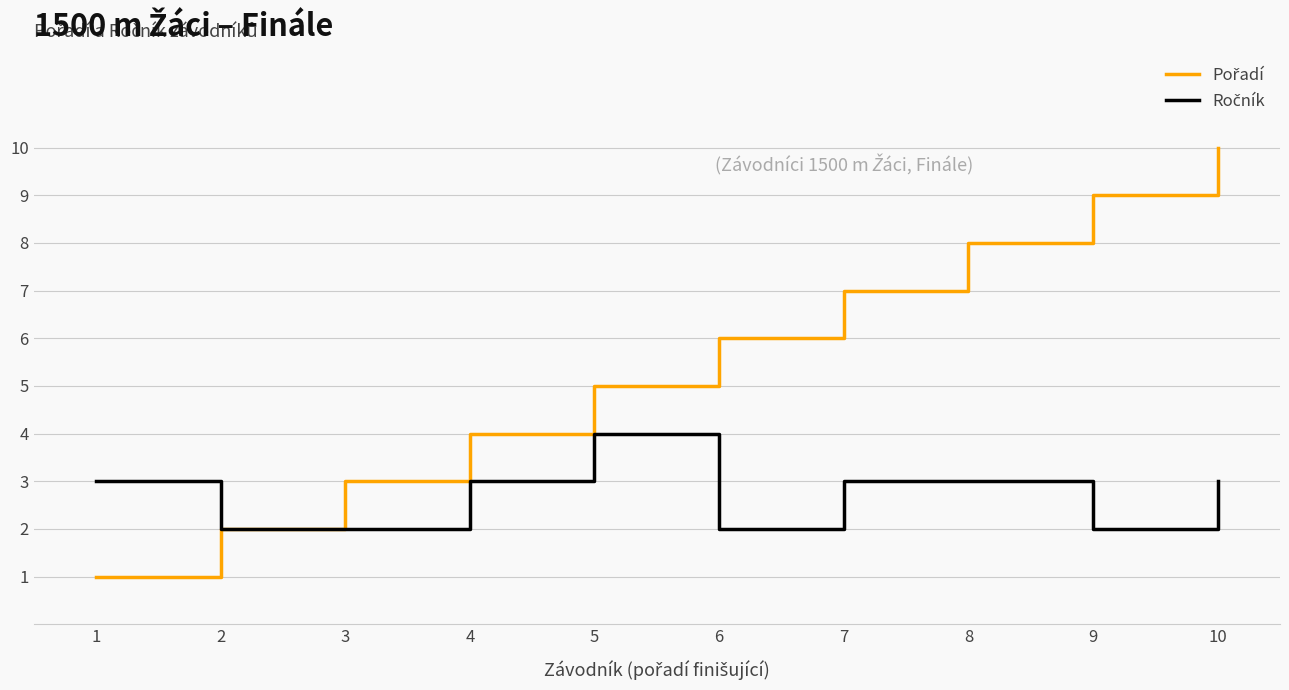

What is the maximum value shown in the chart?

10